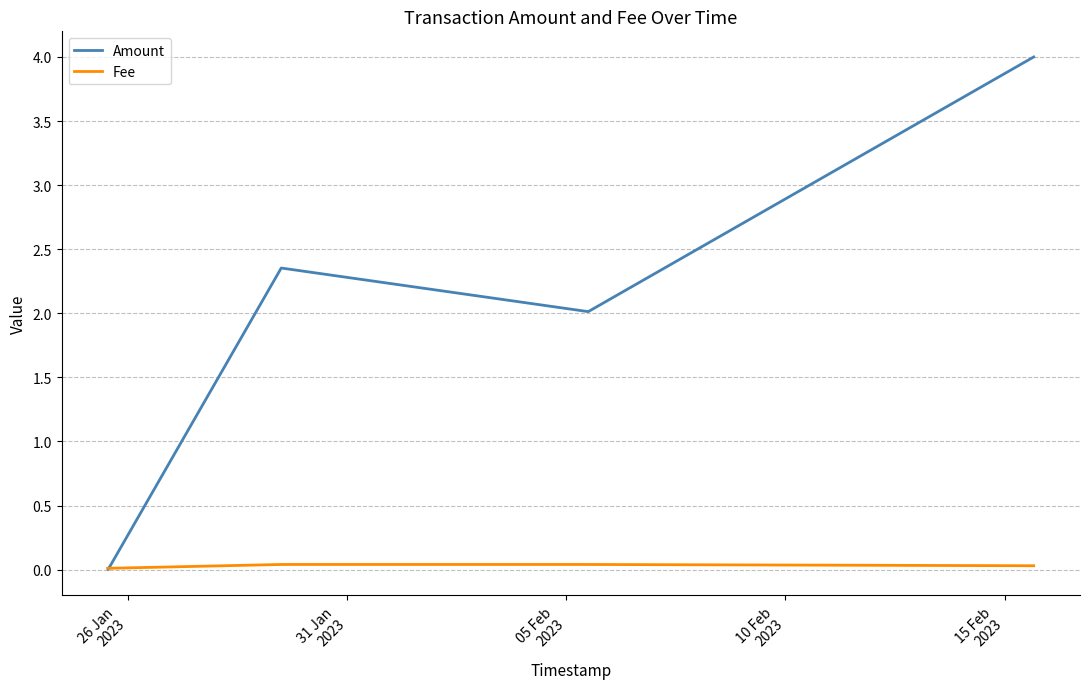

What is the sum of all Fee values?

0.1